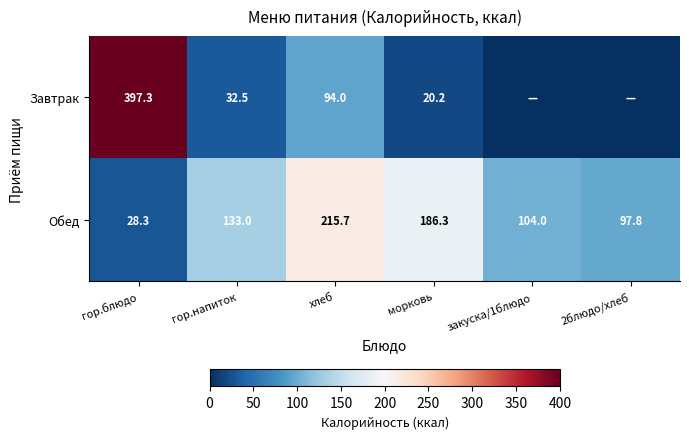

What is the maximum value shown in the chart?

397.3